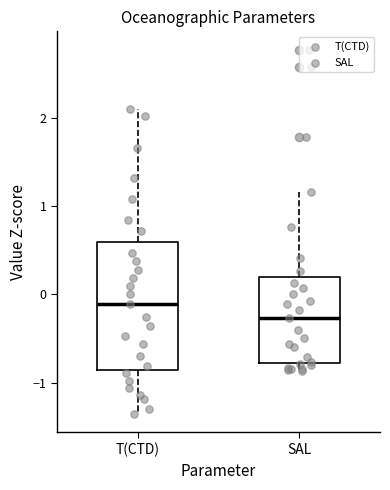

Reading left to right, transcribe this box plot: for each box, give where its median line is, the range the box spans, and where its two whiskers end, as read against the y-axis. The values are not printed on the chart, so give them approximately, as read against the axis.

T(CTD): median -0.1, box -0.9 to 0.6, whiskers -1.4 to 2.1
SAL: median -0.3, box -0.8 to 0.2, whiskers -0.9 to 1.2